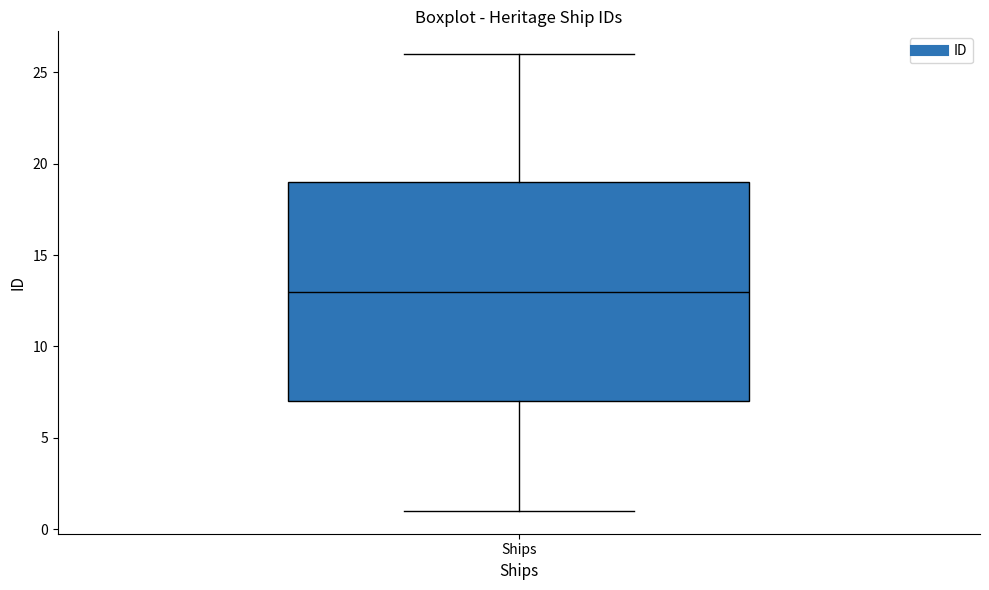

Where does the lower whisker of the box for Ships end on the y-axis? The values are not printed on the chart, so give them approximately, as read against the axis.

1